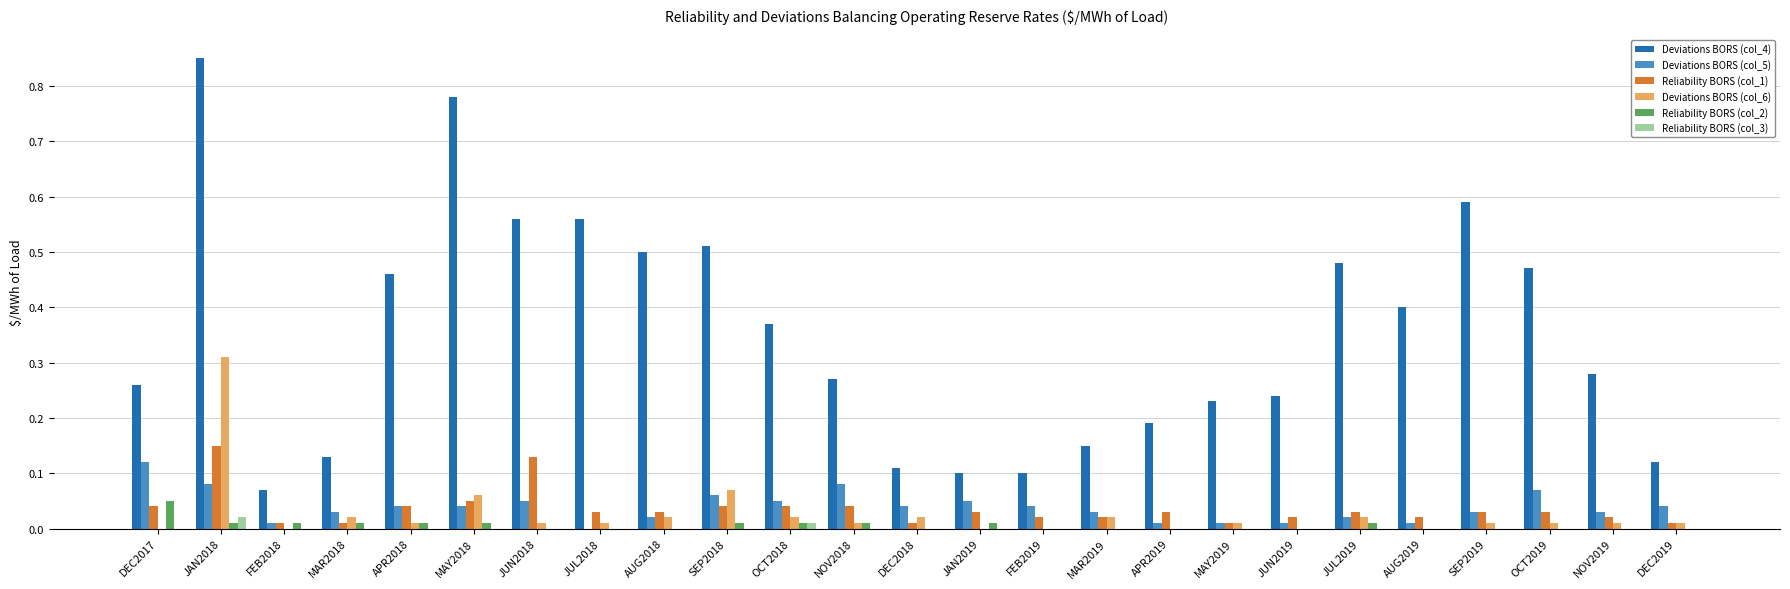

How many series are shown in this chart?

6